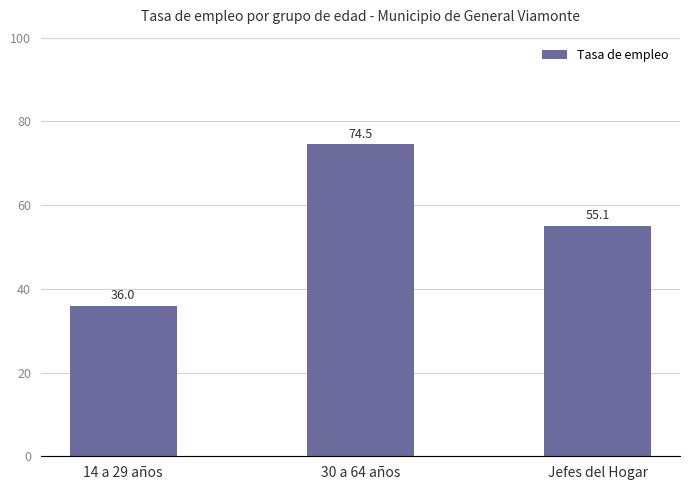

What is the change in value from 14 a 29 años to 30 a 64 años?

+38.6